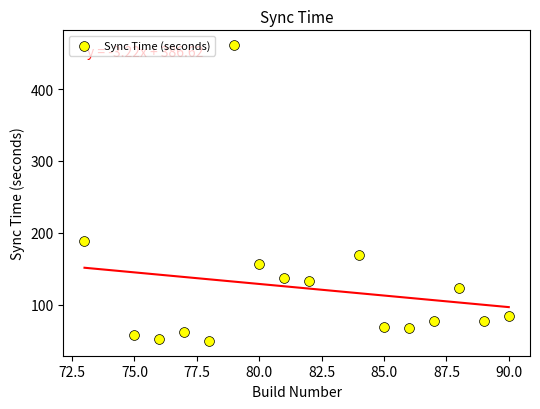

What is the range of Y values (max minus min)?

411